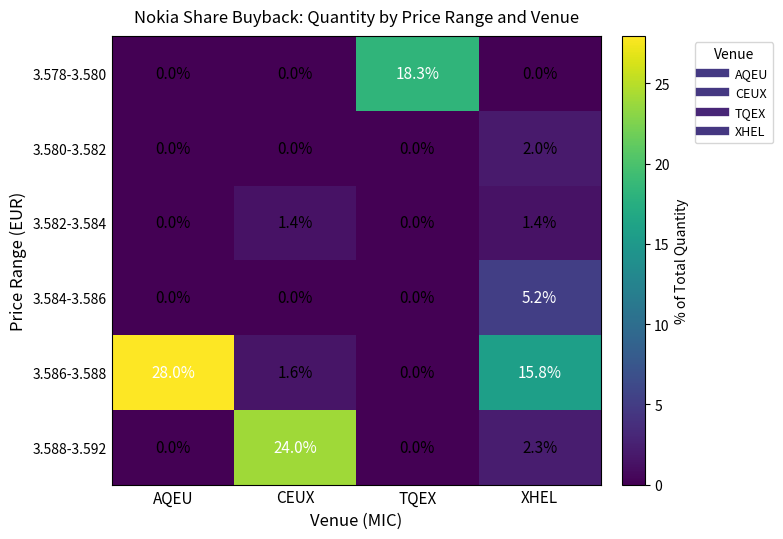

How many data points does each series have?

4